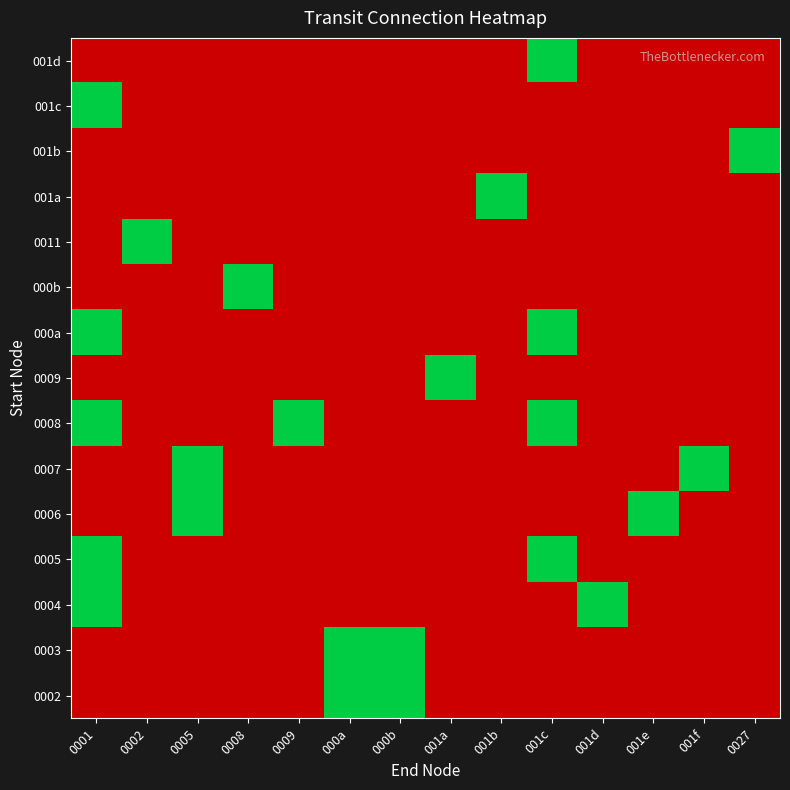

At which category is the sum across all series the highest?

0001